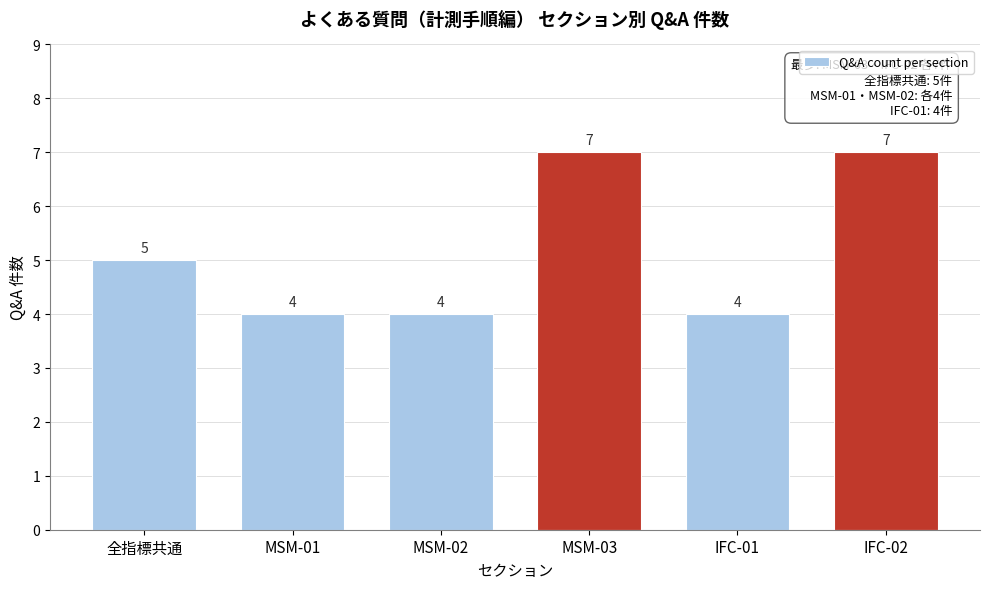

Reading right to left, what are all the values shown in this chart?

IFC-02=7	IFC-01=4	MSM-03=7	MSM-02=4	MSM-01=4	全指標共通=5